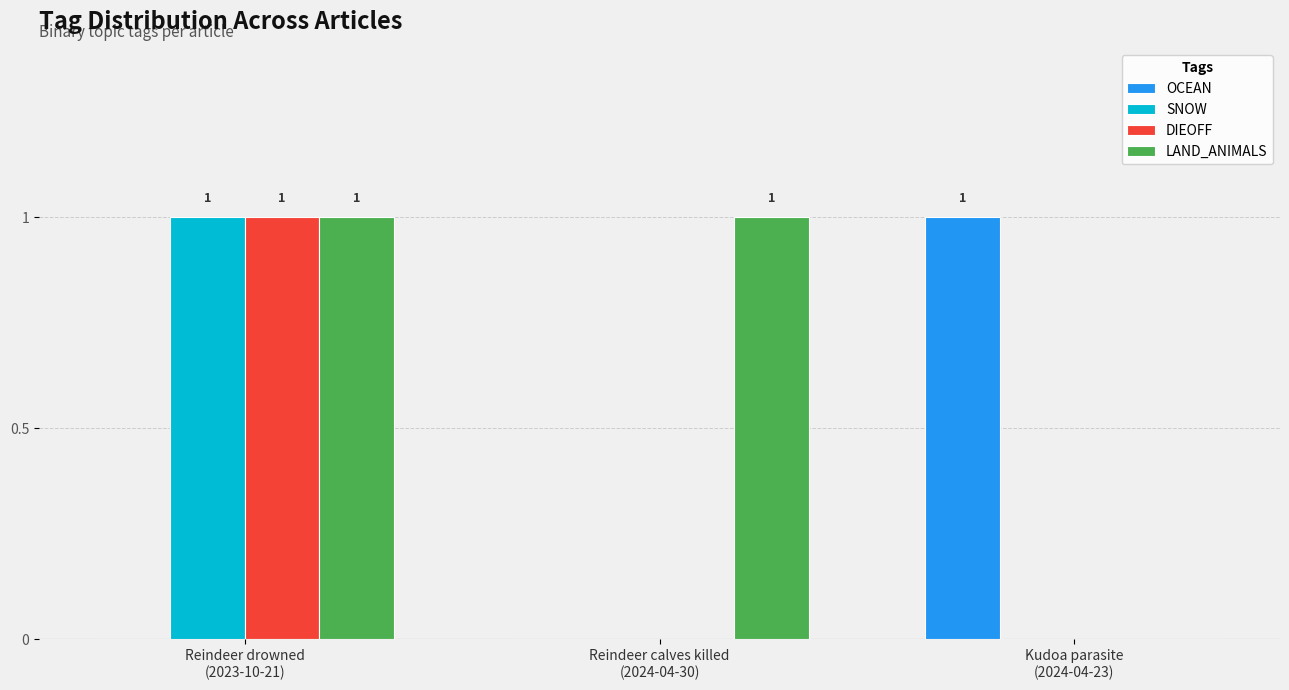

How many groups of bars are there?

3